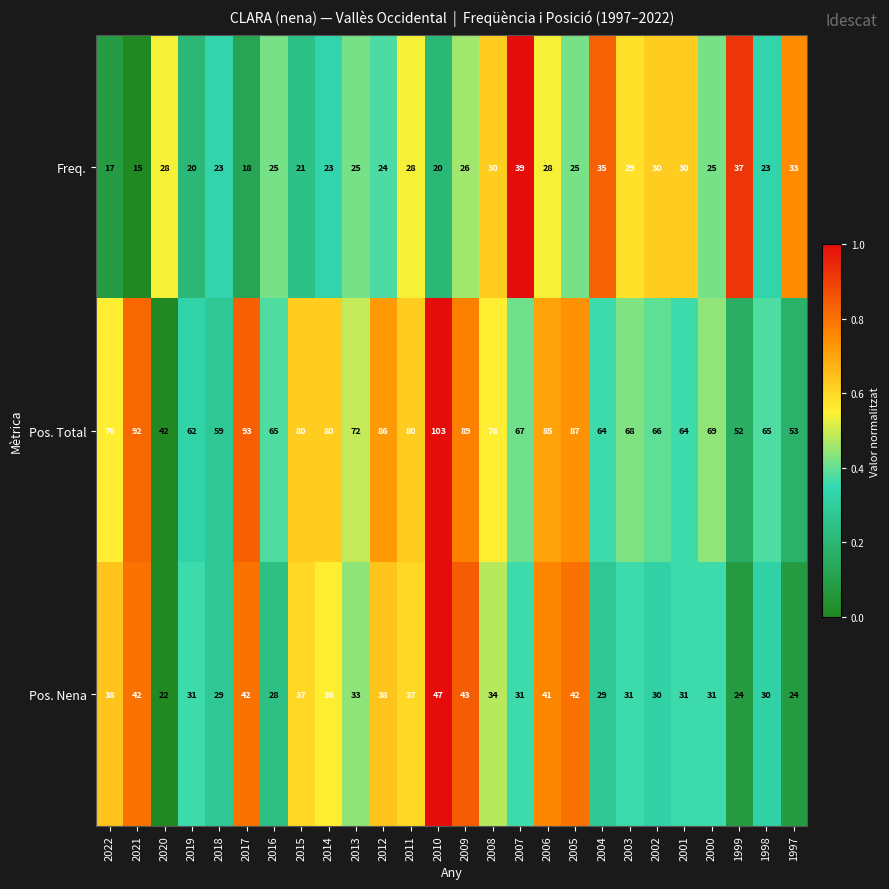

Which series changed the most between 2022 and 2011?

Freq.